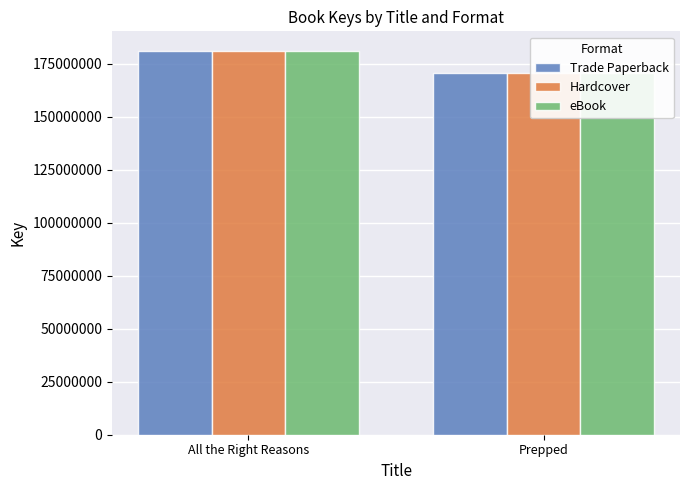

What is the label of the 2nd bar from the left?

Prepped